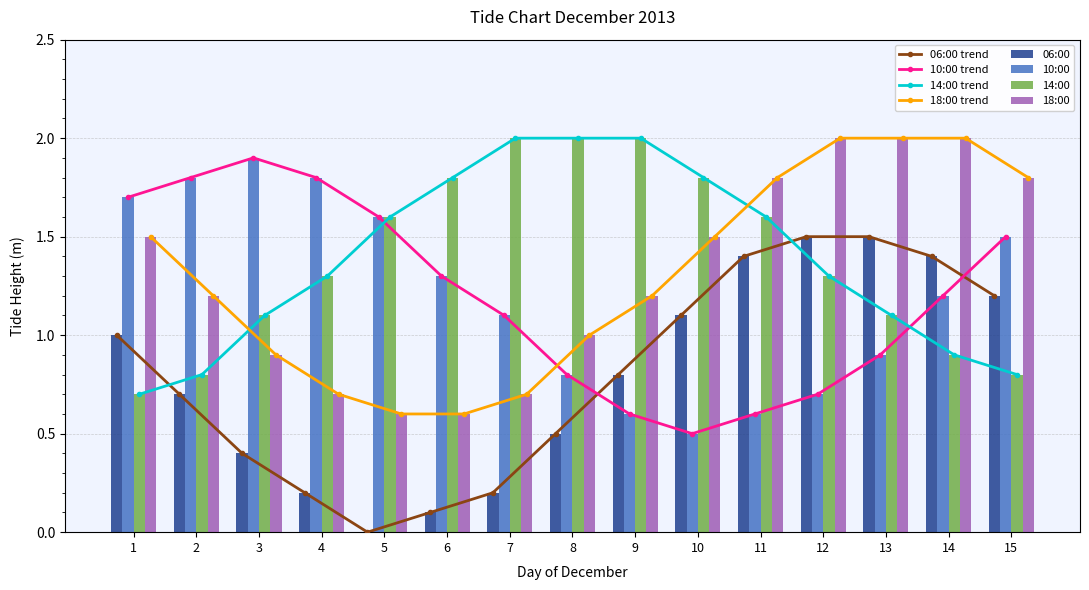

Which category has the highest value in the 14:00 series?

7